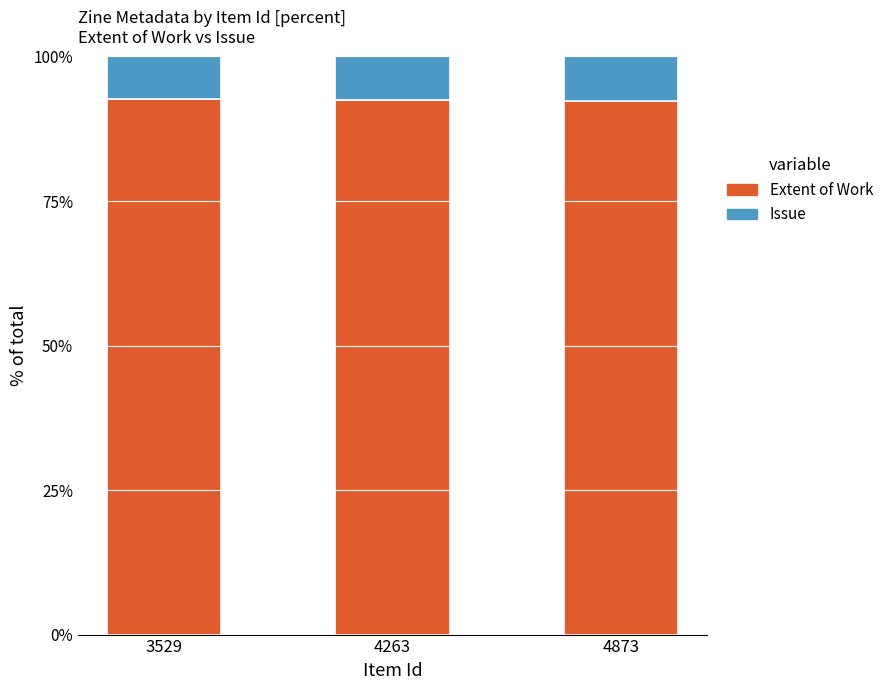

Does the chart contain stacked bars?

Yes